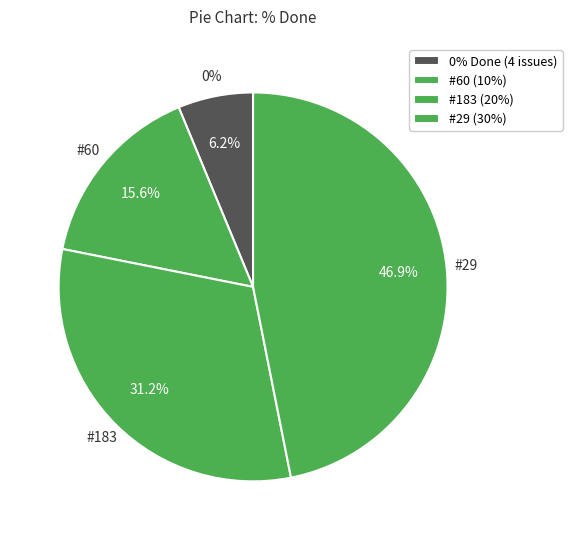

Is 259 the majority of the pie?

No